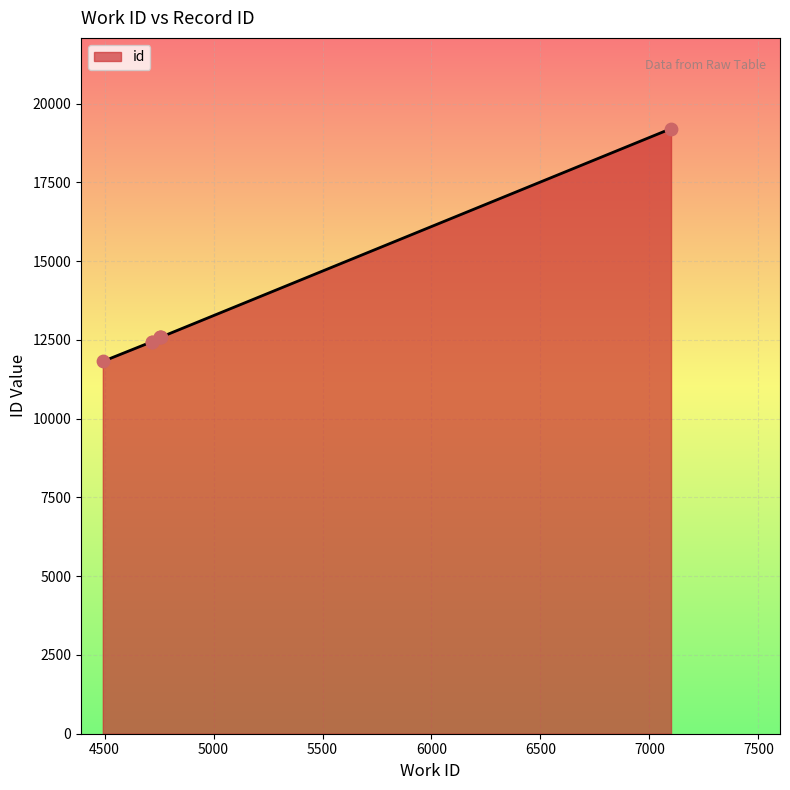

What is the ratio of the value at 4761 to the value at 4716?

1.0